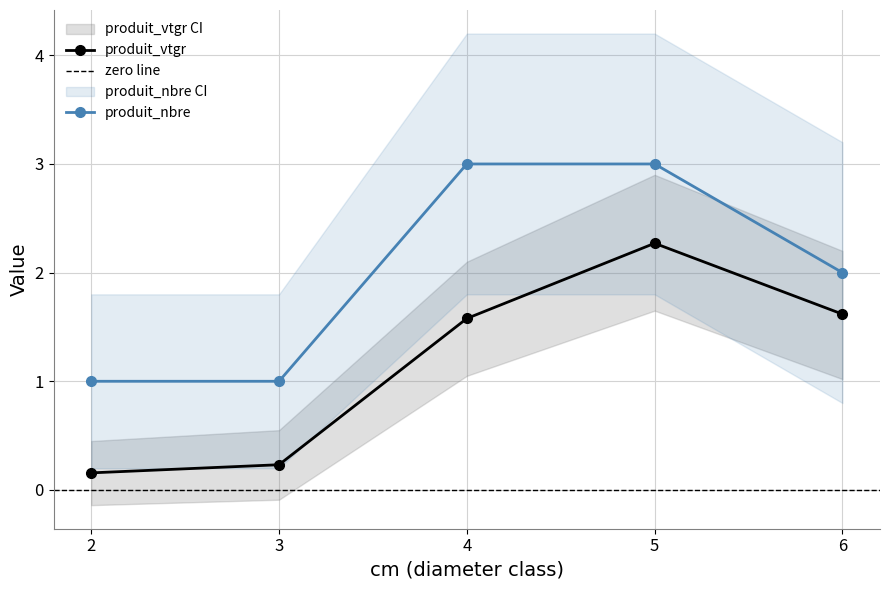

Does the chart display data point markers on the line(s)?

Yes